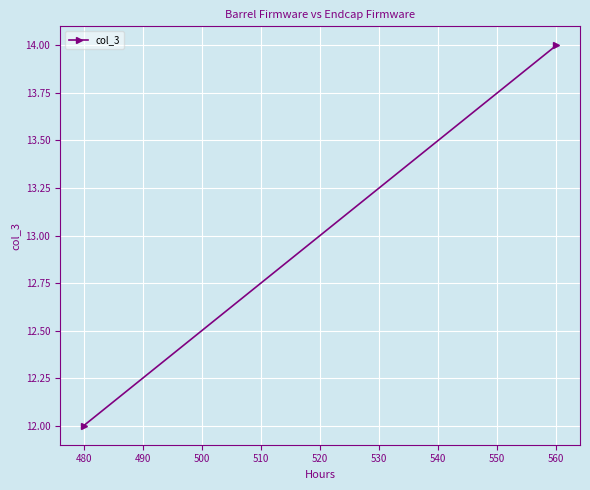

What is the maximum value shown in the chart?

14